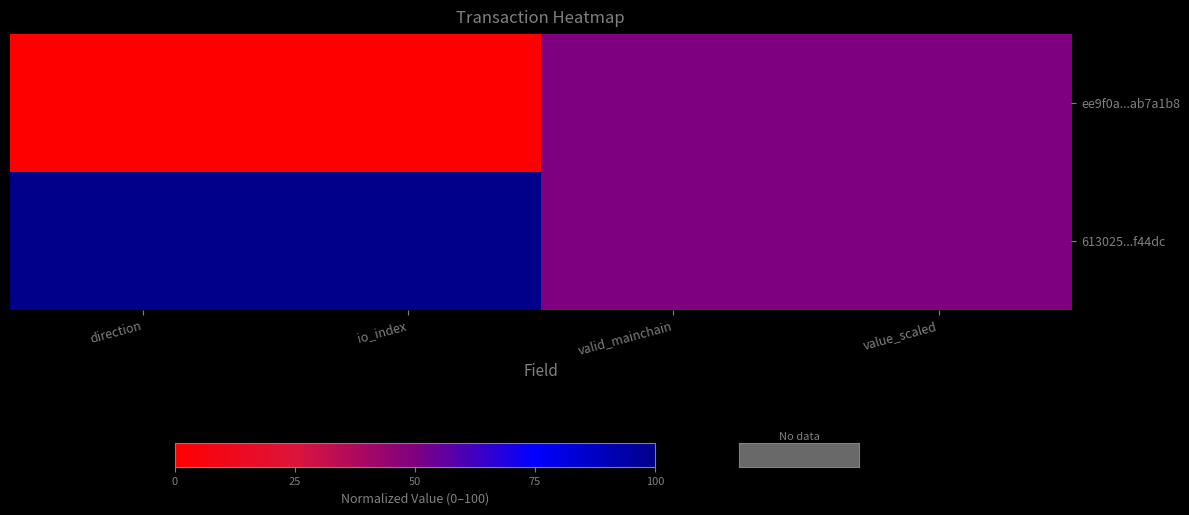

Which series has the largest total across all categories?

613025...f44dc